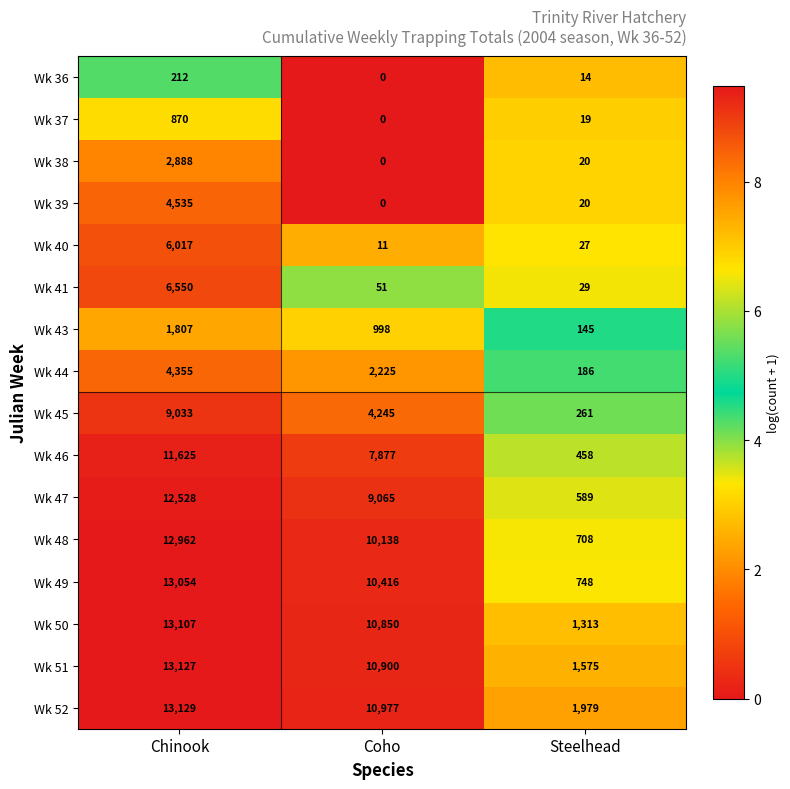

Between Coho and Steelhead, which series saw the biggest shift?

Wk 49